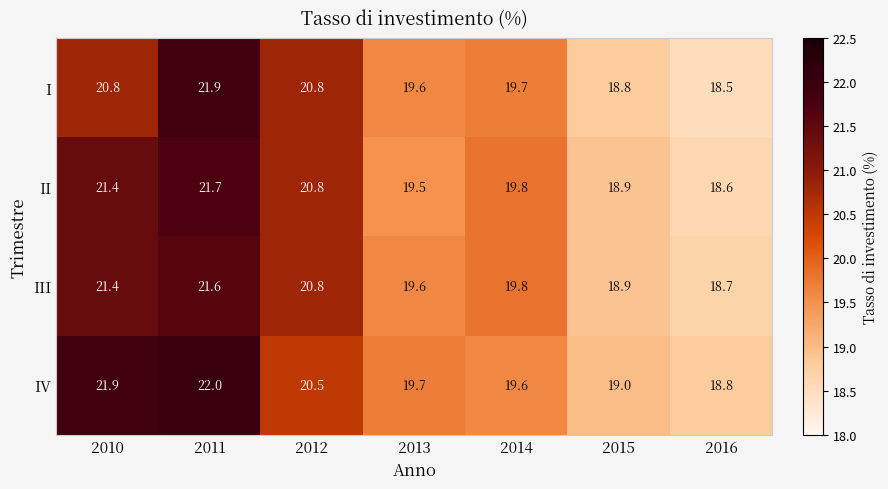

What is the lowest value of the I series?

18.5